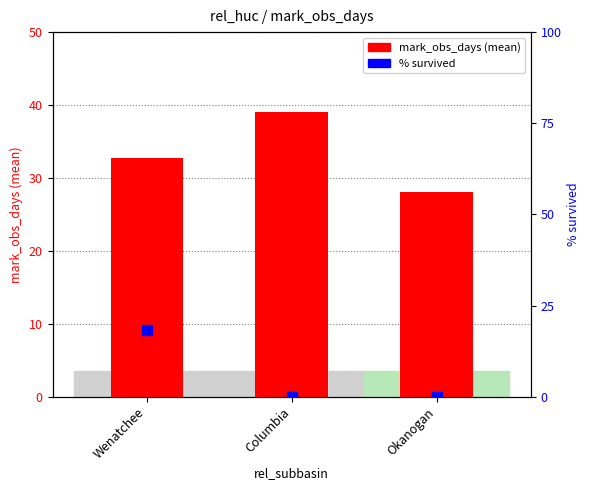

At how many categories does at least one series exceed 26?

3